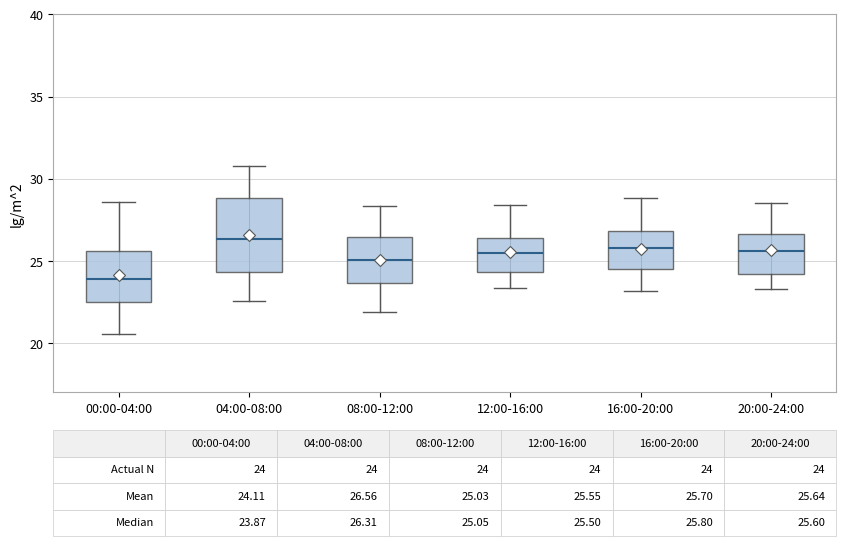

Which box is the tallest, from its lower edge to its upper edge?

04:00-08:00